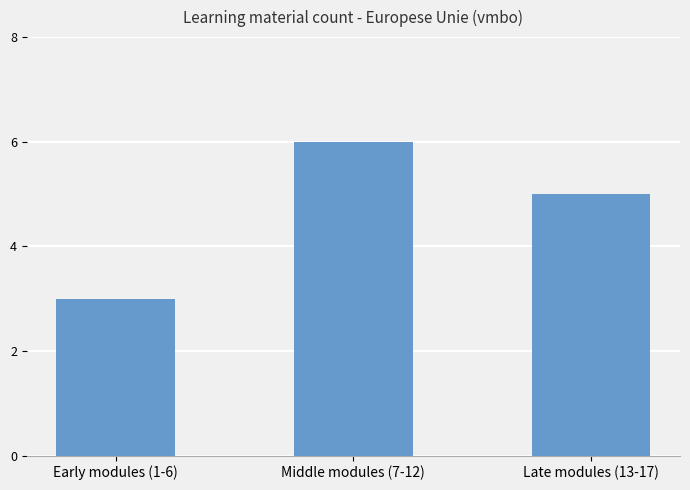

True or false: the data shows 6 at Middle modules (7-12).

True